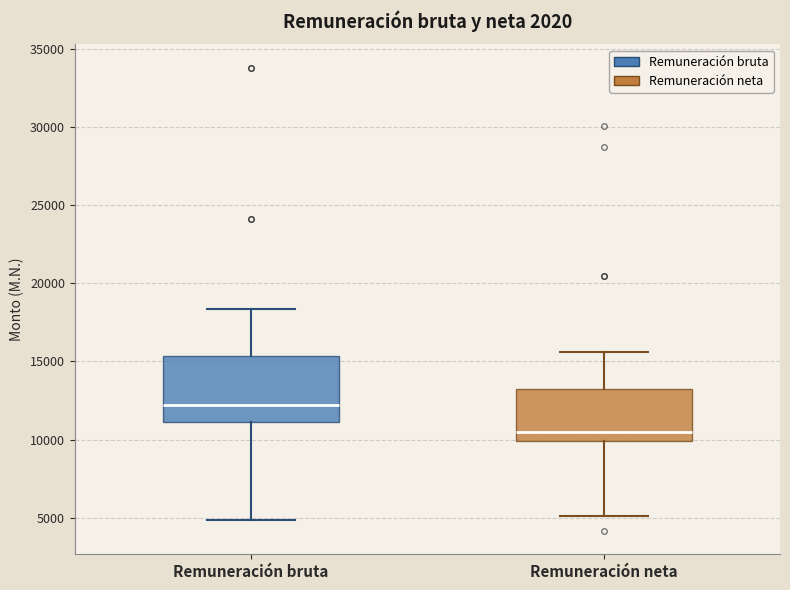

Reading left to right, transcribe this box plot: for each box, give where its median line is, the range the box spans, and where its two whiskers end, as read against the y-axis. The values are not printed on the chart, so give them approximately, as read against the axis.

Remuneración bruta: median 12000, box 11000 to 15500, whiskers 5000 to 18500
Remuneración neta: median 10500, box 10000 to 13000, whiskers 5000 to 15500